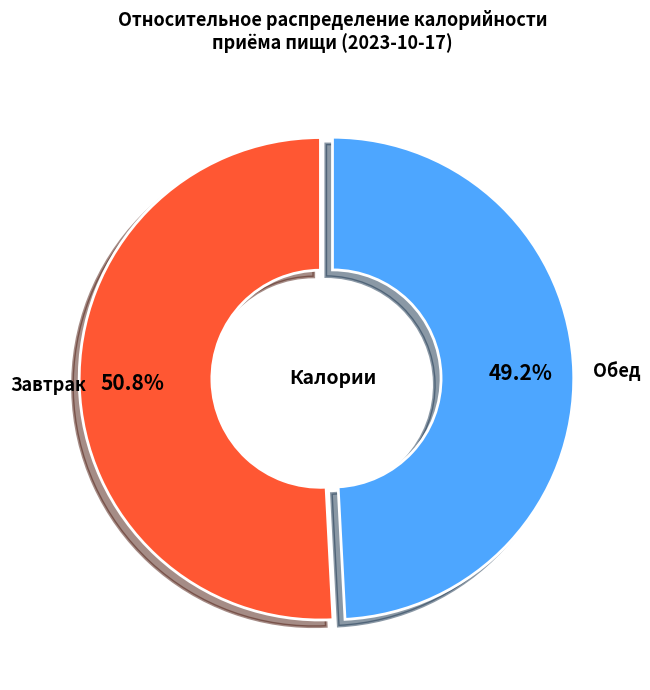

Is there a majority slice in this chart?

Yes